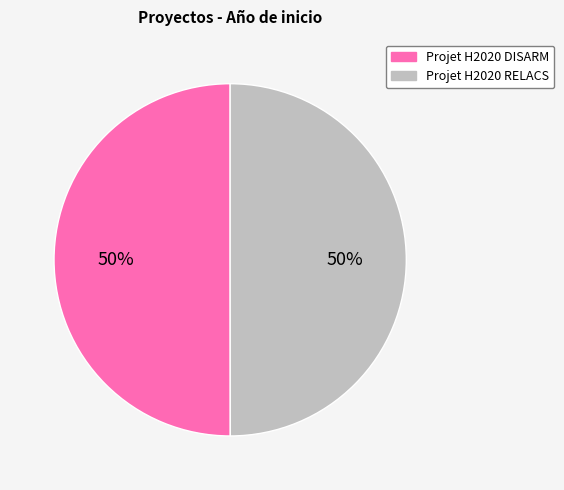

Is it true that Projet H2020 DISARM is 42% of the pie?

False